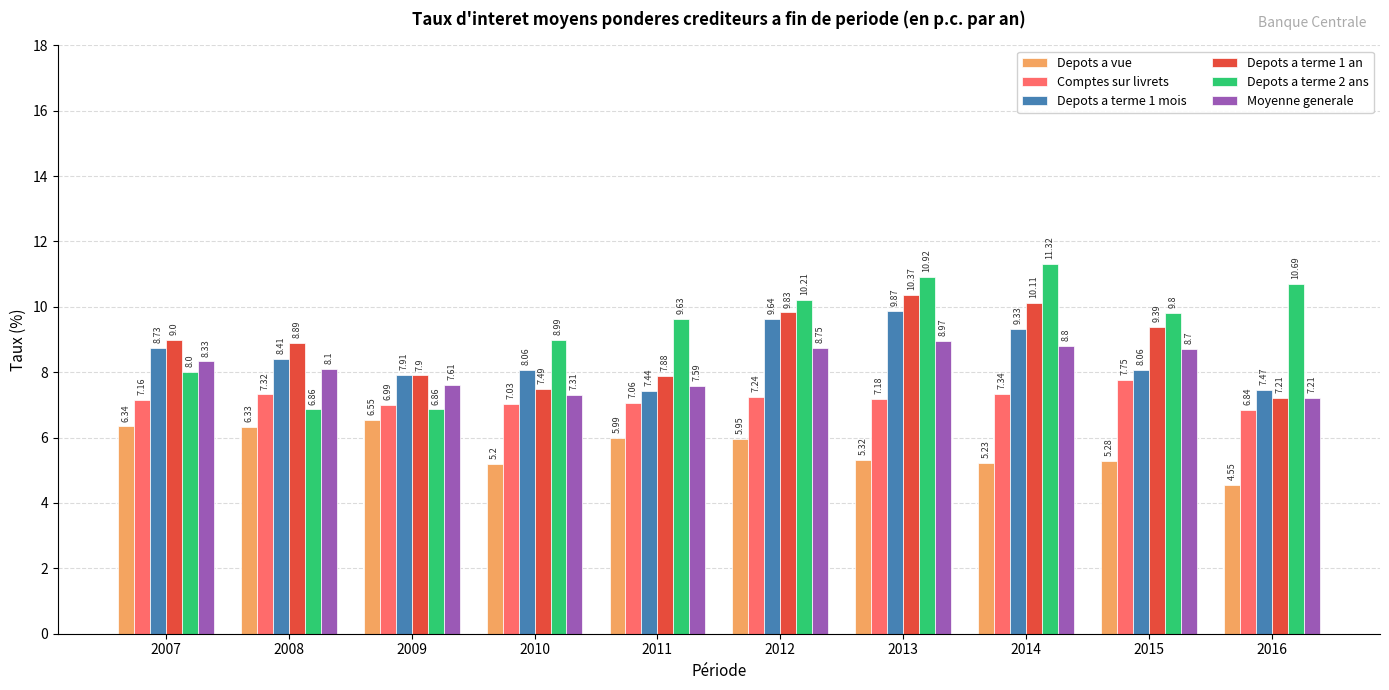

Which series changed the most between 2010 and 2012?

Depots a terme 1 an